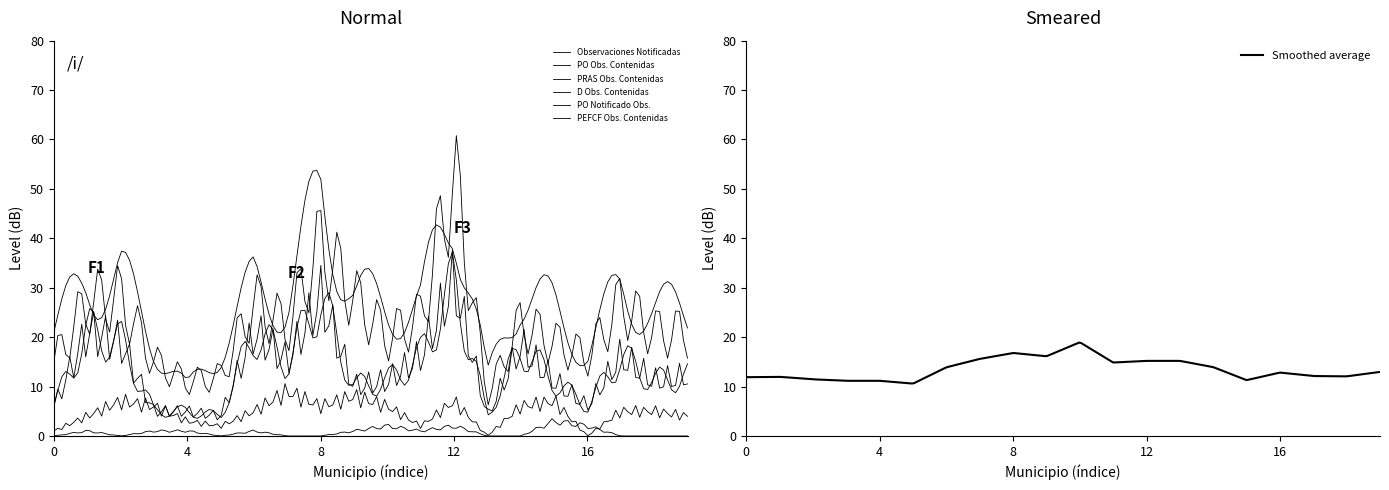

How many data points in Observaciones Notificadas are less than 26?

9